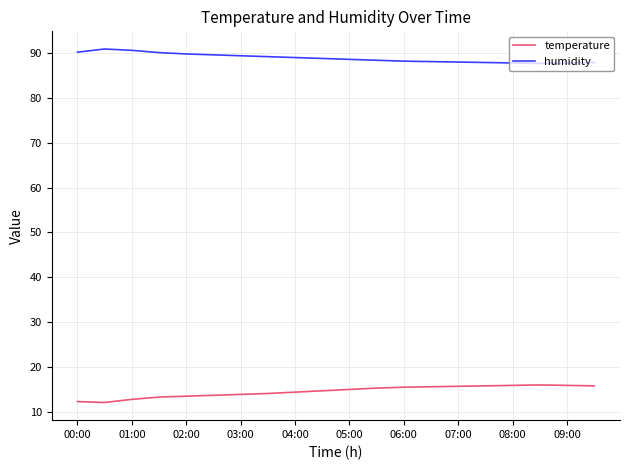

Which series has the largest total across all categories?

humidity